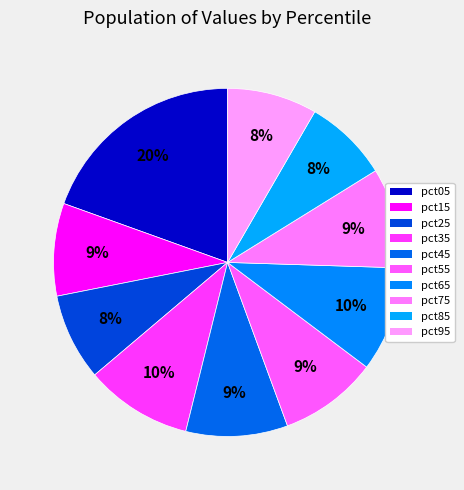

Combined, what portion of the pie is pct05 and pct75?

28.8%